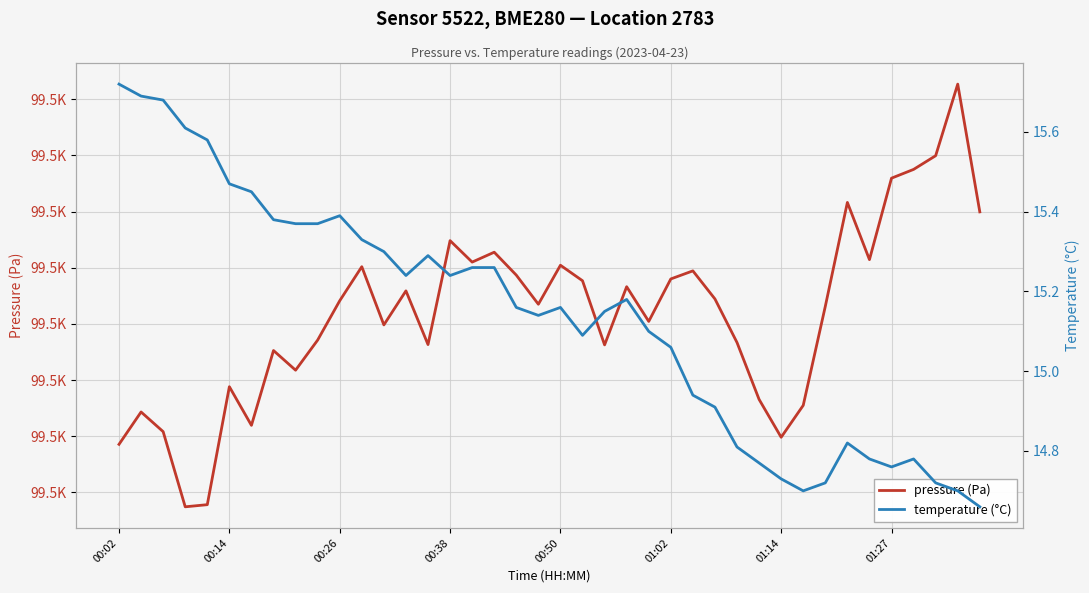

Count the number of data series in this chart.

2